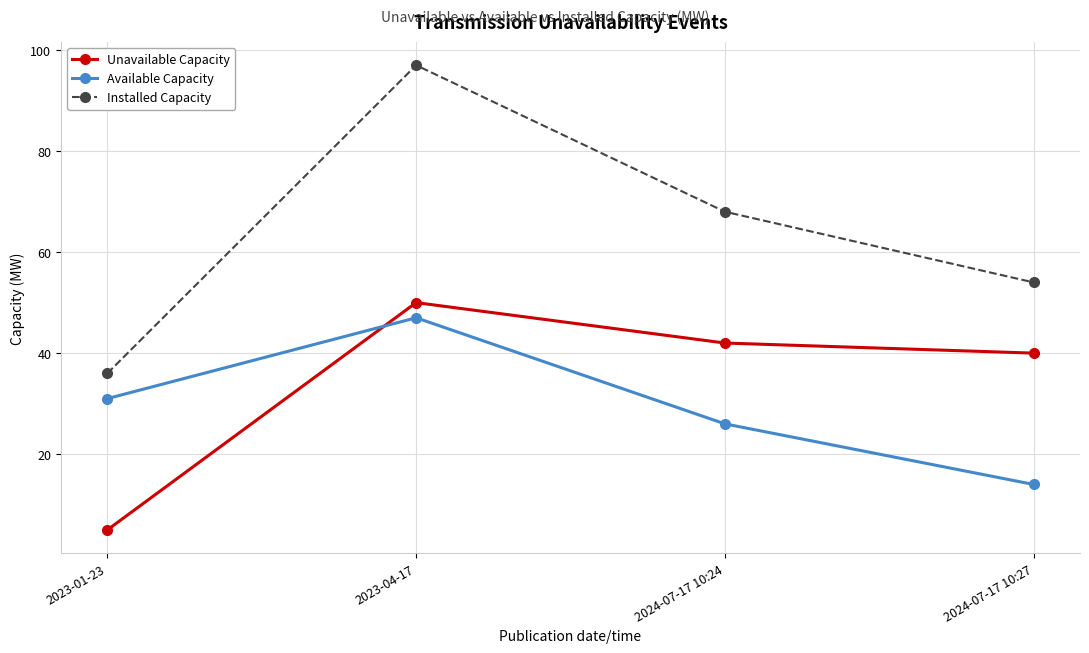

True or false: Installed Capacity and Available Capacity cross at least once.

False